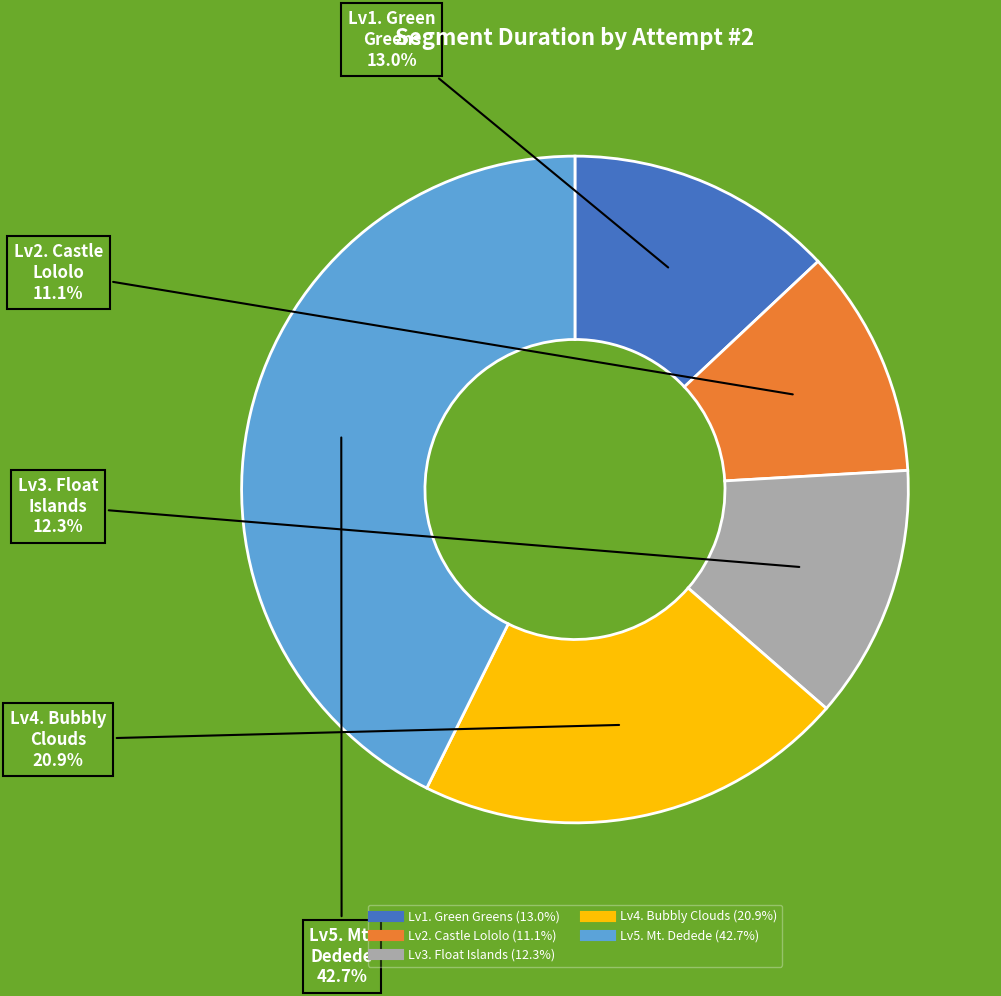

Approximately how many times larger is the value at Lv5. Mt. Dedede compared to Lv3. Float Islands?

3.5